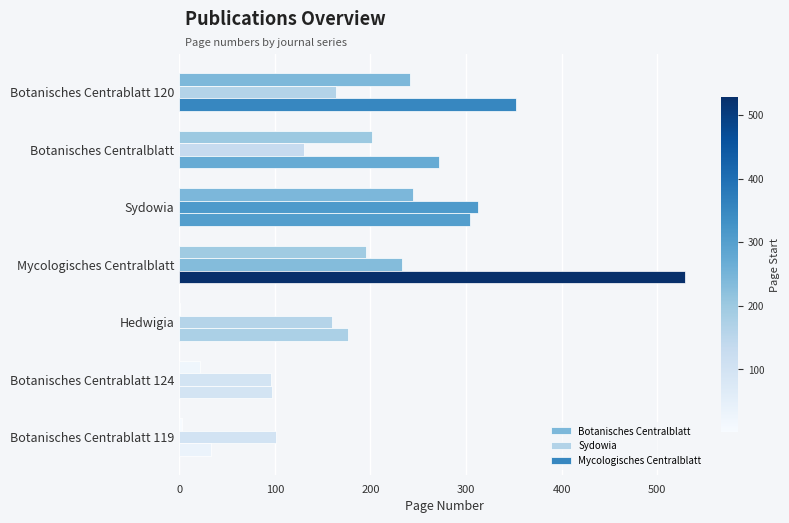

List the series in order of their peak value, highest first.

Mycologisches Centralblatt, Sydowia, Botanisches Centralblatt